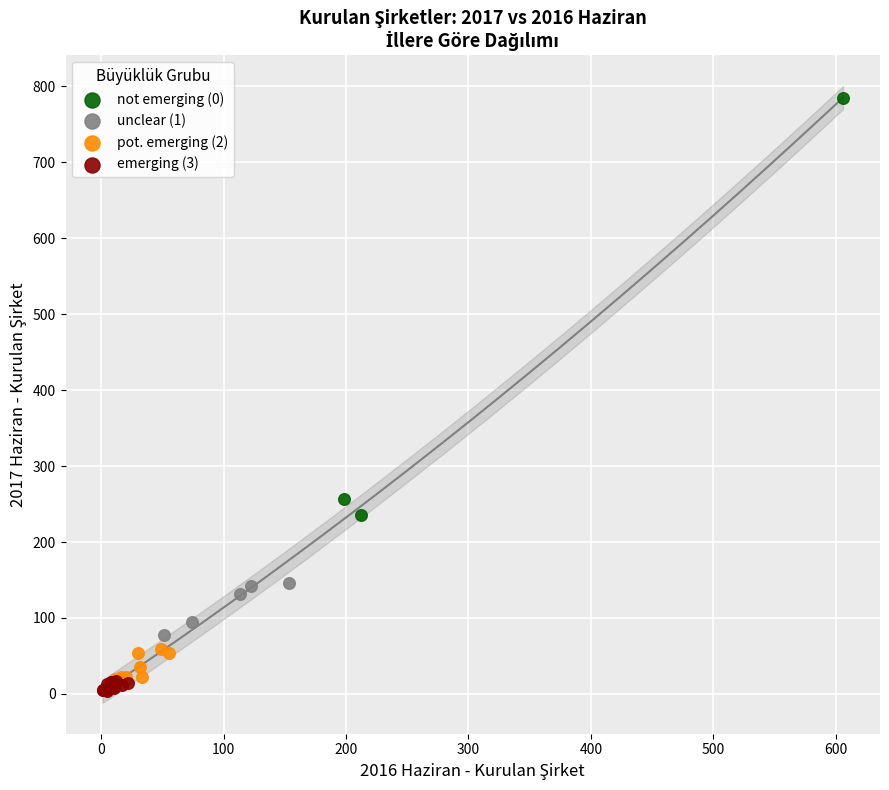

Which series contains the lowest Y value?

emerging (3)